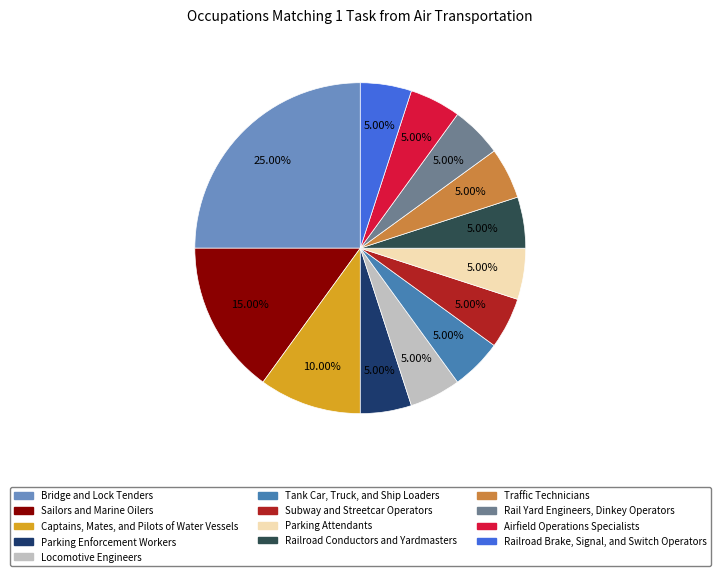

What percentage is NOT represented by Tank Car, Truck, and Ship Loaders?

95.0%